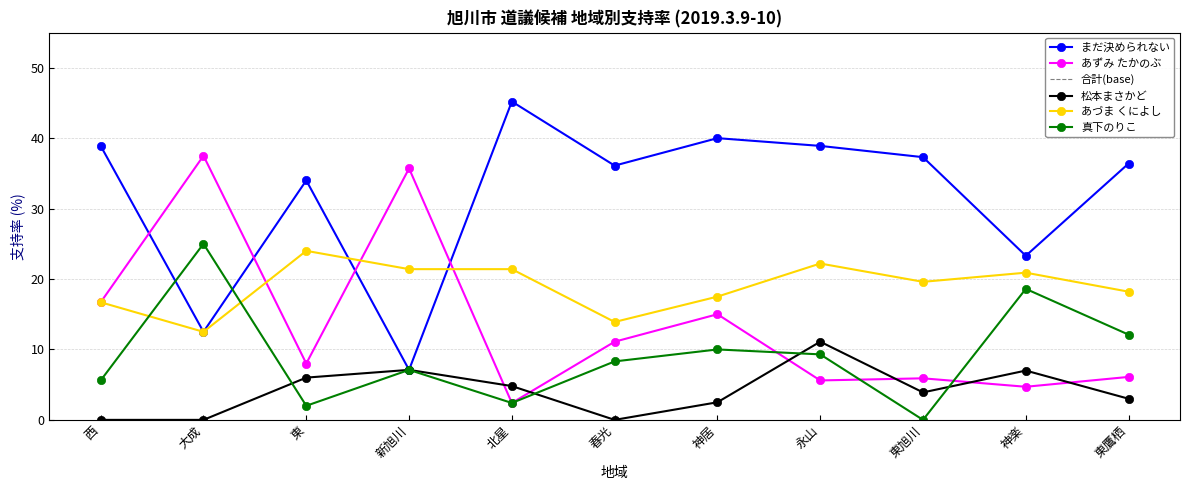

Is this an area chart (filled region under the line)?

No